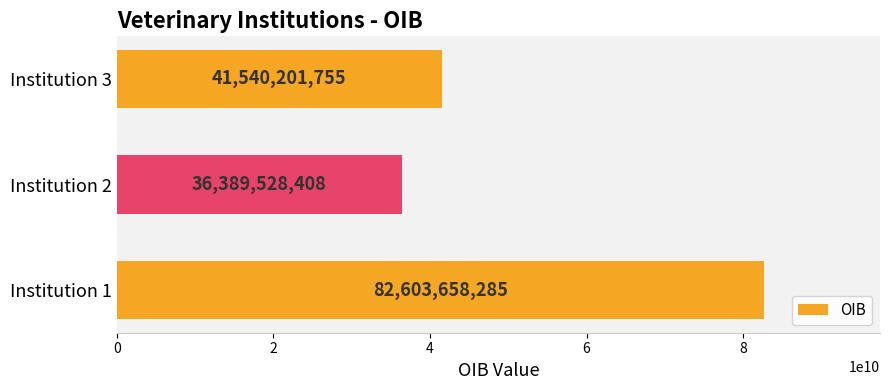

Rank the categories by value from highest to lowest.

Institution 1, Institution 3, Institution 2